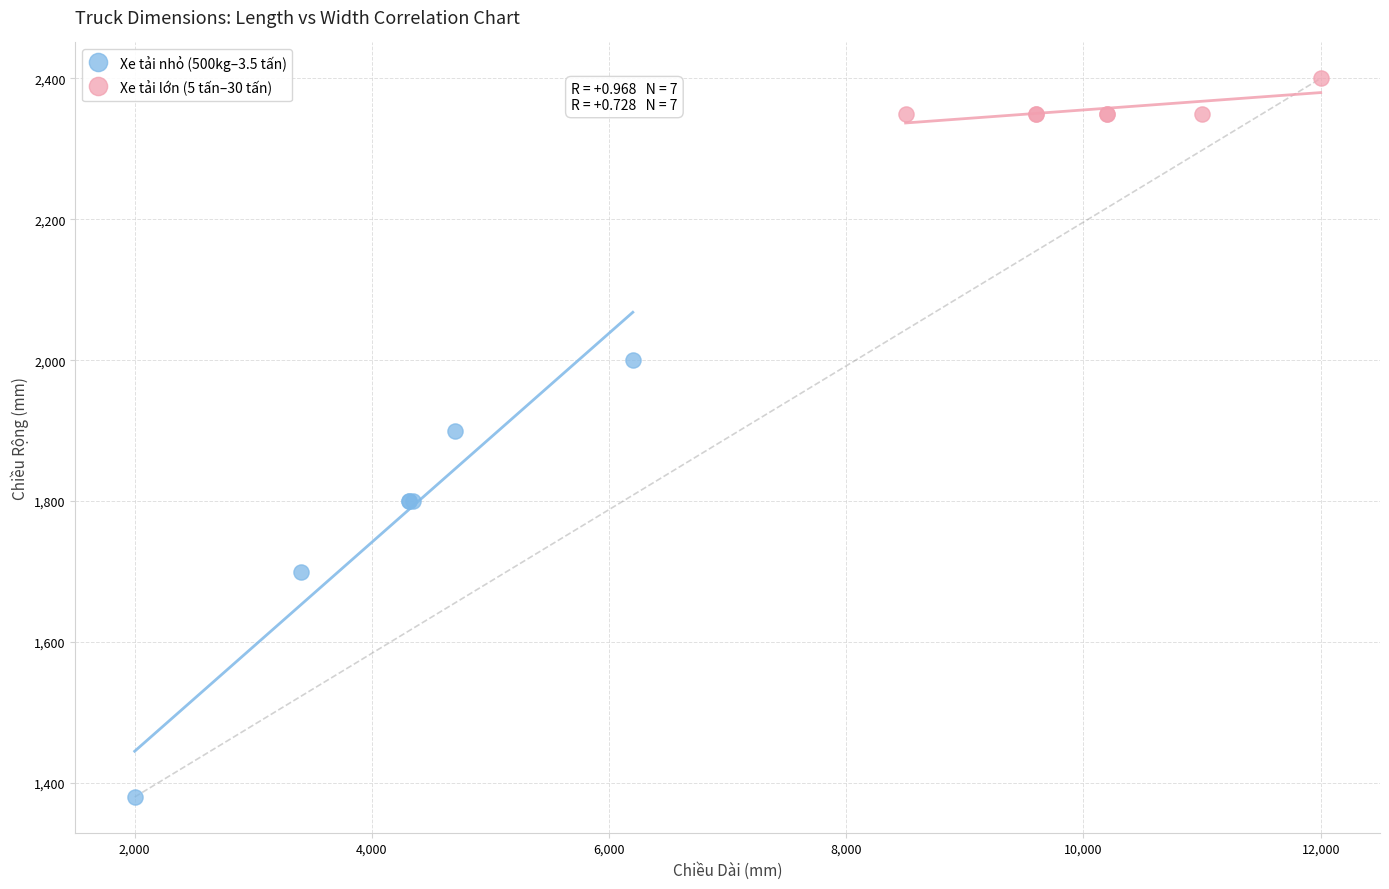

Which series reaches the minimum Y coordinate?

Xe tải nhỏ (500kg–3.5 tấn)